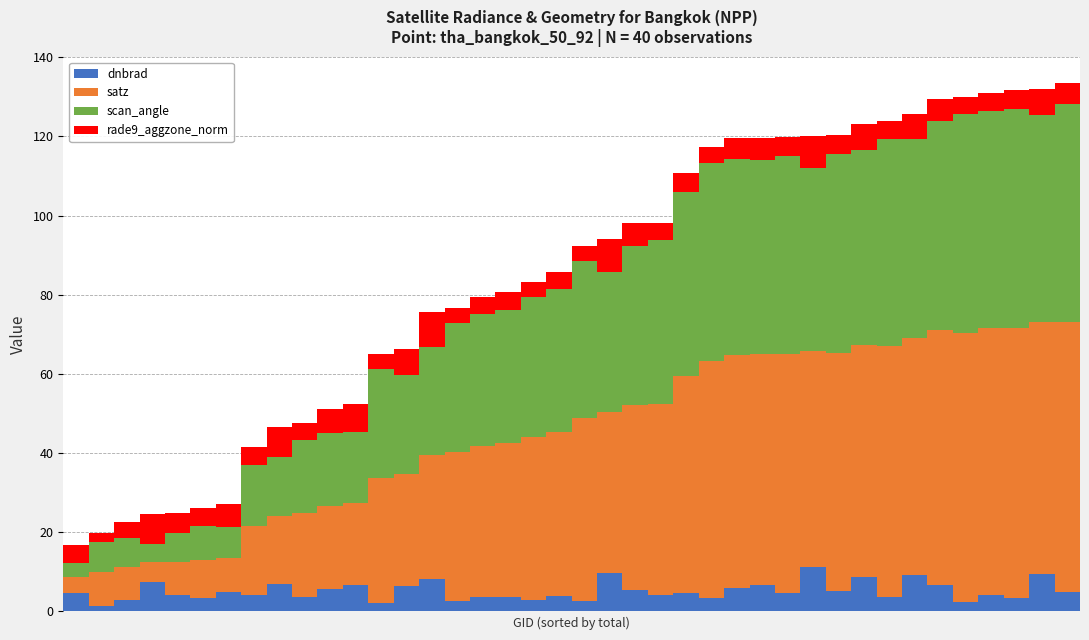

What is the highest value of the dnbrad series?

11.2